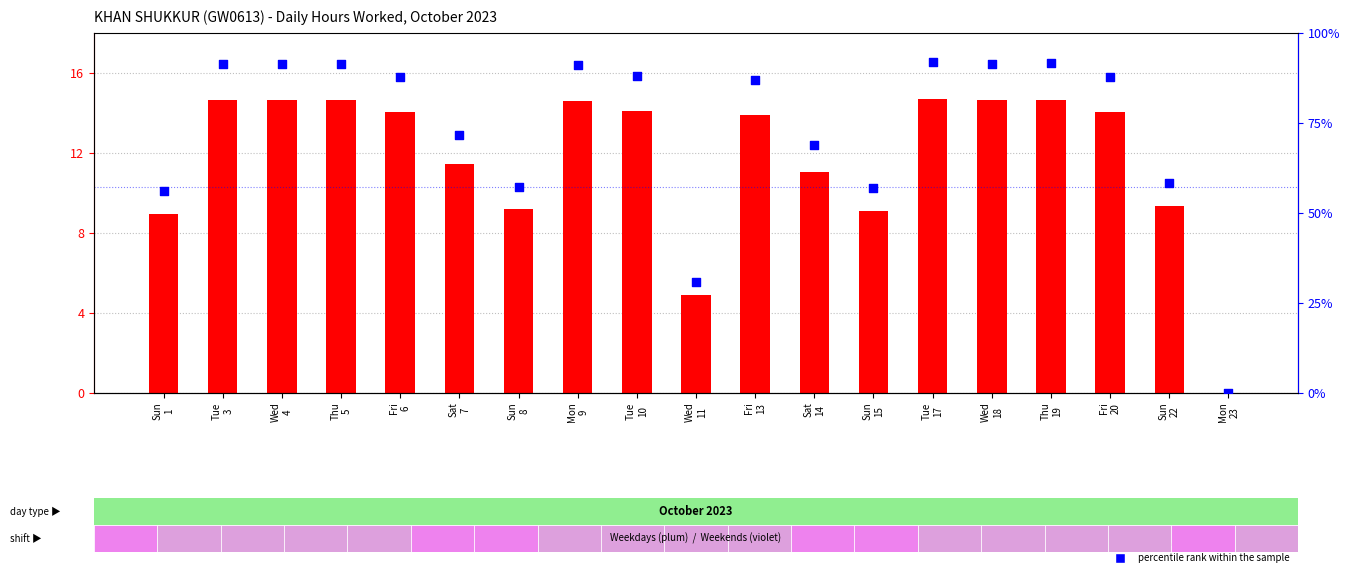

Which series has the widest spread of Y values?

percentile rank within the sample